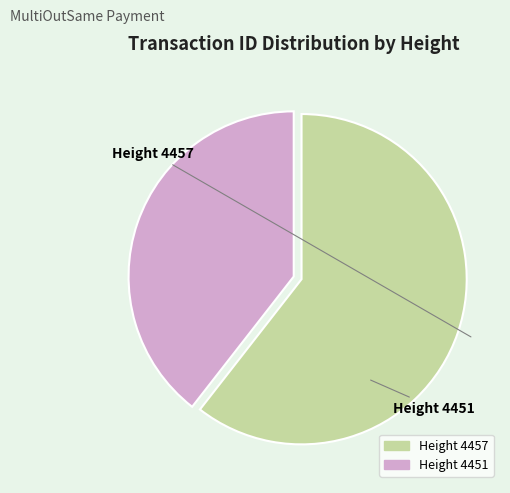

Is there any slice that represents more than half of the pie?

Yes